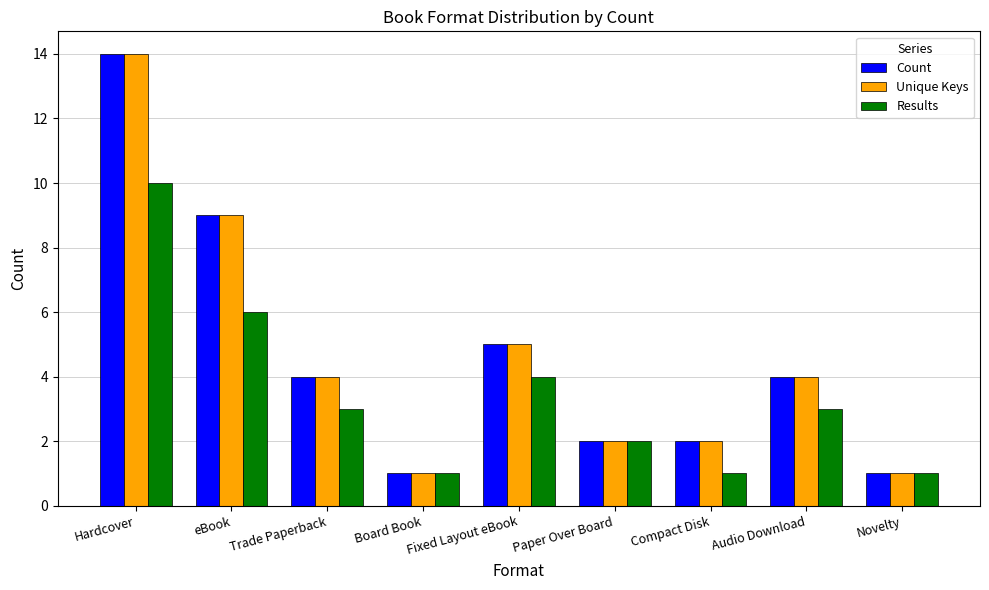

How many values in the Count series are below 4?

4